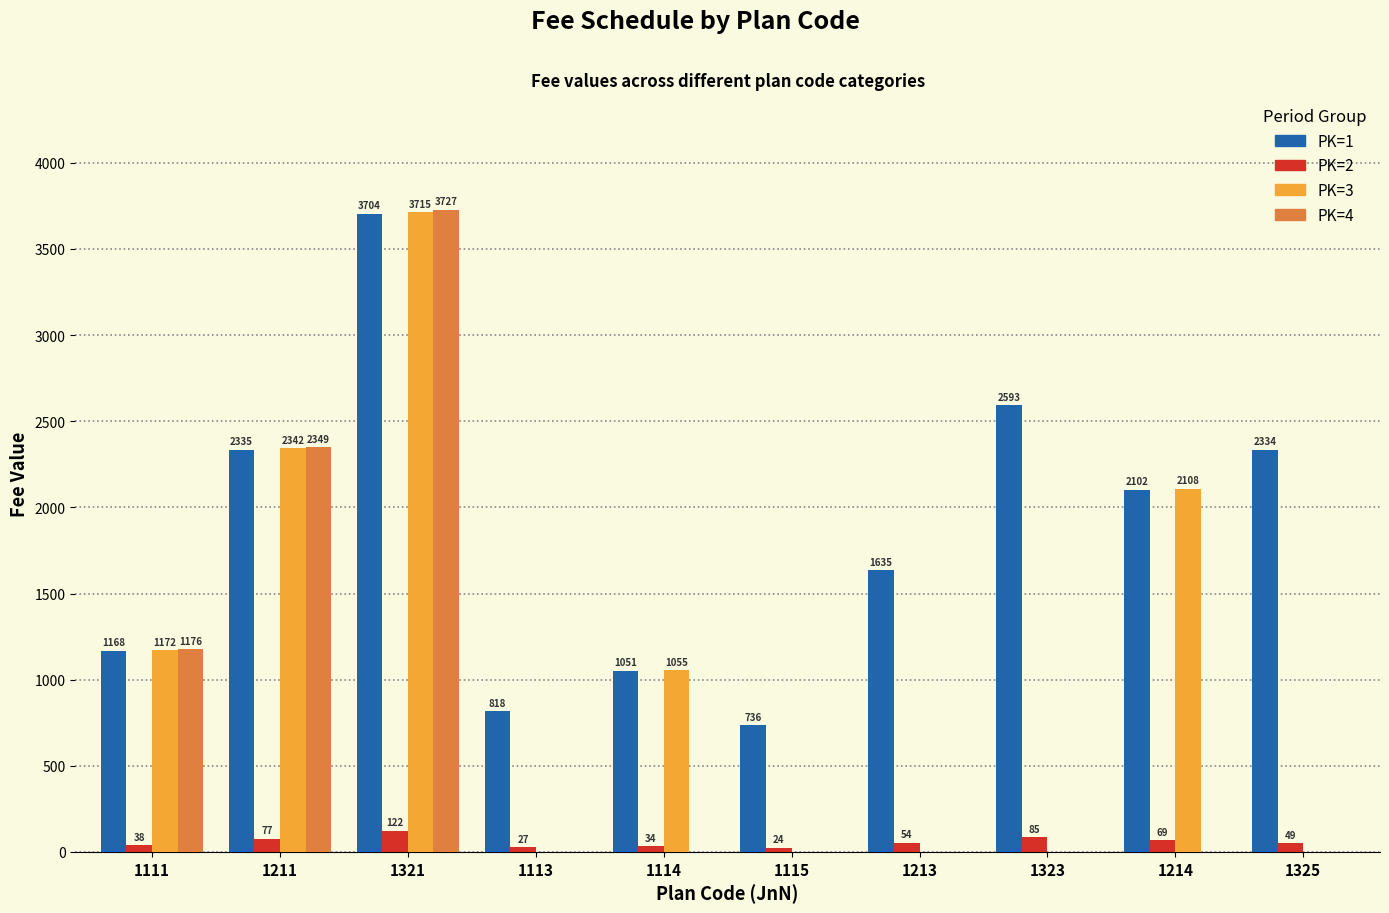

At which category does the chart reach its peak across all series?

1321